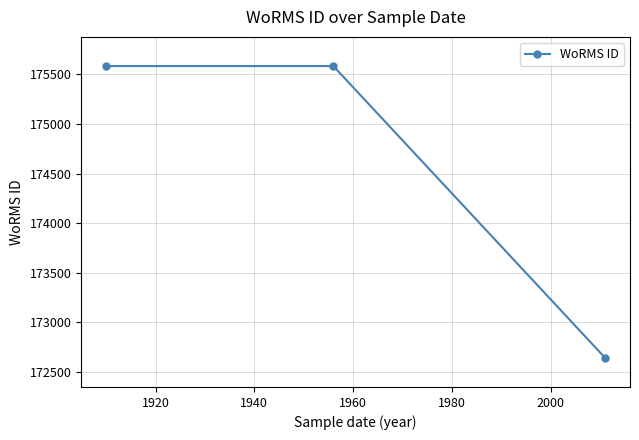

What is the sum of all values?

523812